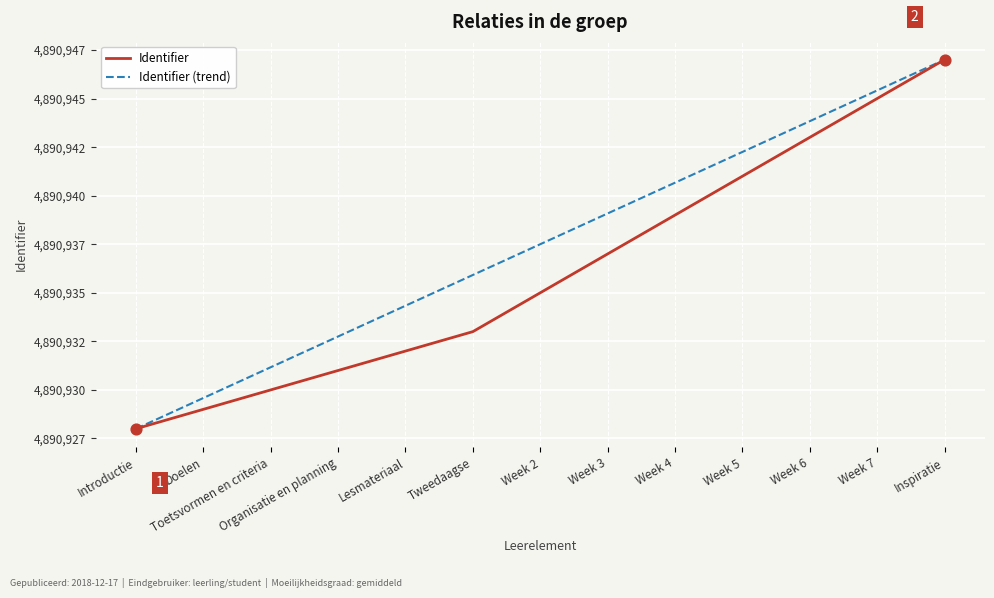

At how many categories does at least one series exceed 4890937?

7